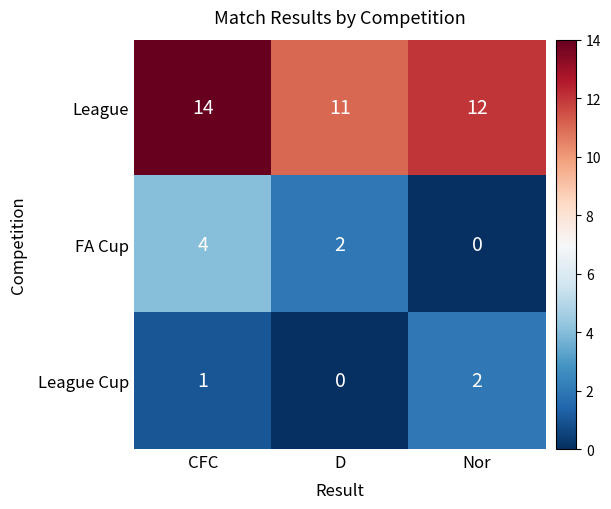

Which series has the largest total across all categories?

League